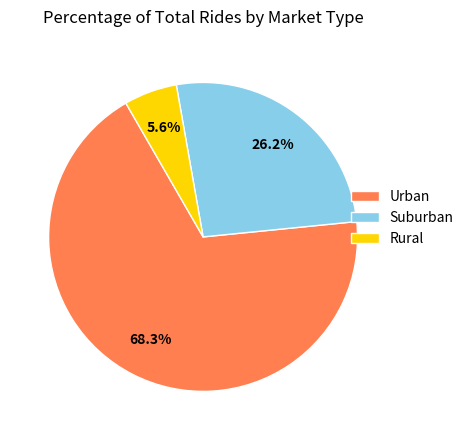

How many segments does this pie chart have?

3